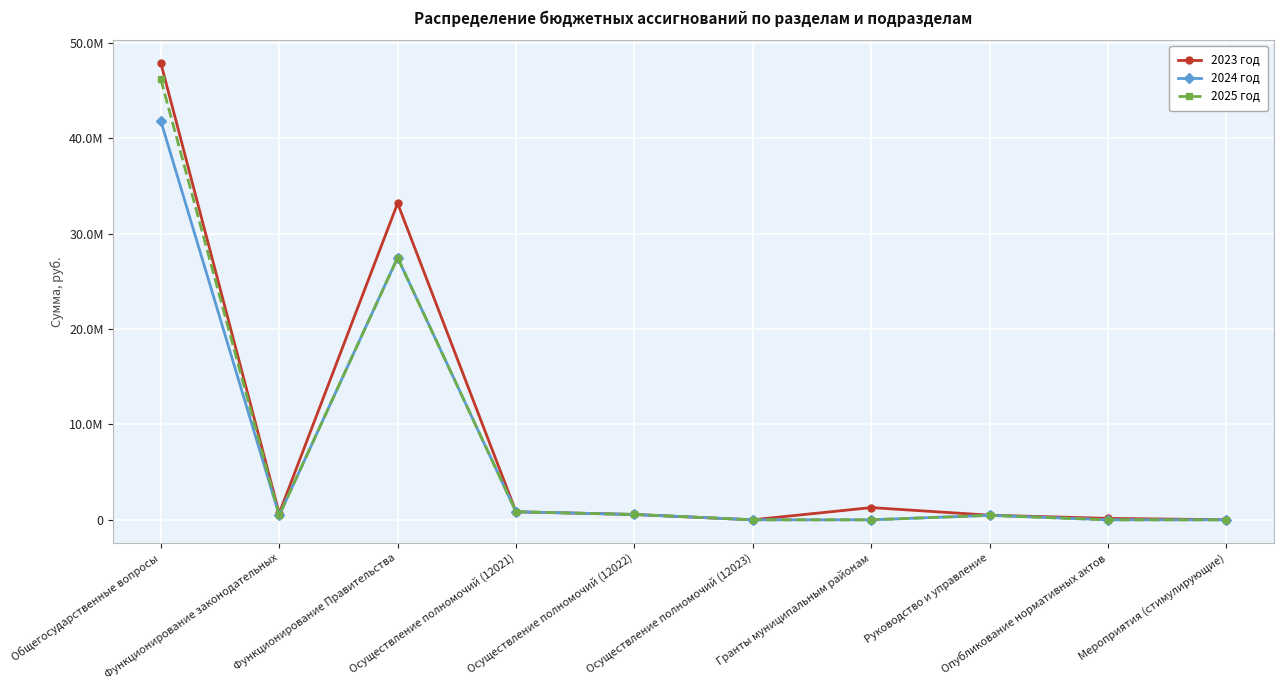

Count the number of categories in the chart.

10